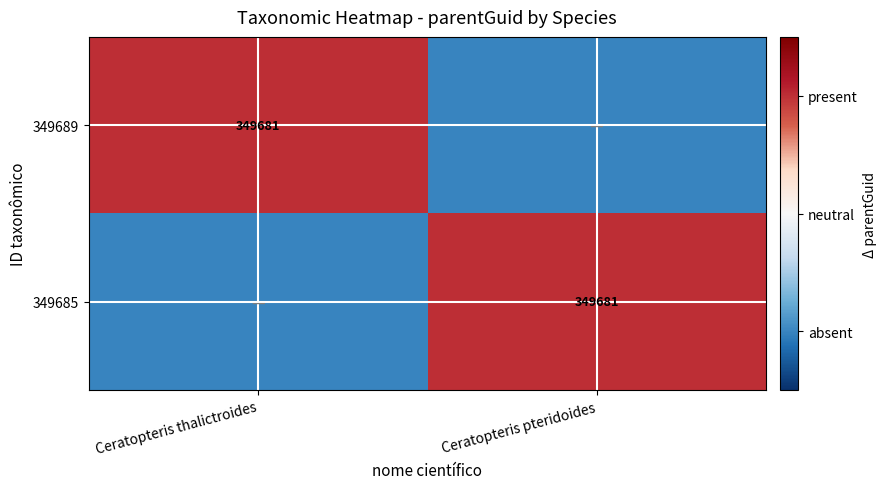

Is it true that 349685 equals 349681 at Ceratopteris pteridoides?

True